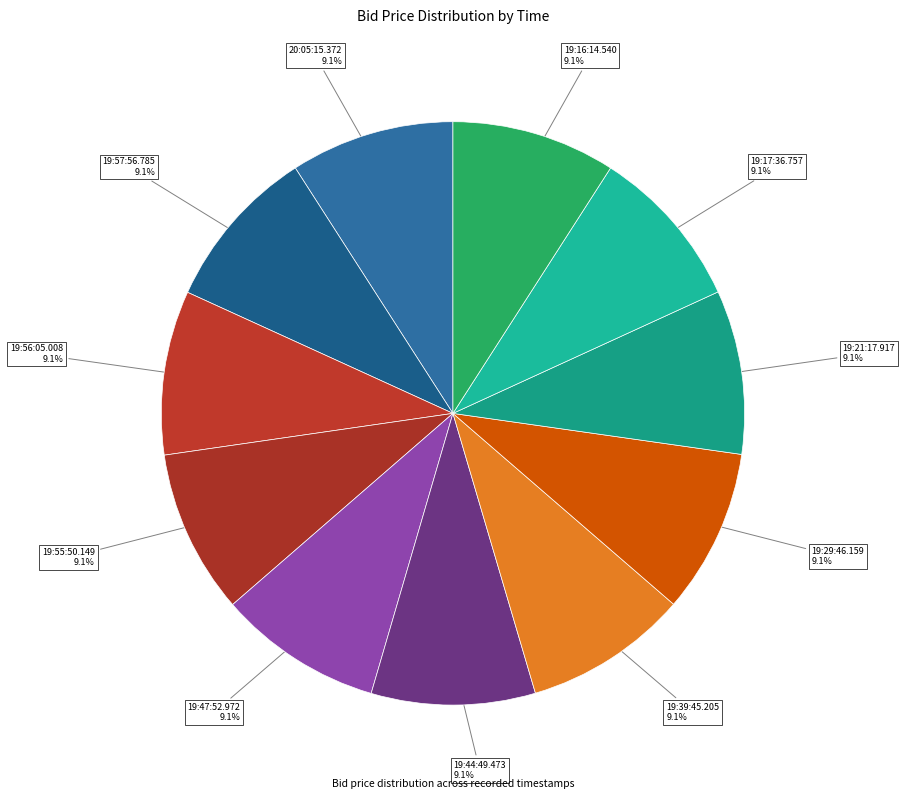

Is 19:21:17.917 the majority of the pie?

No